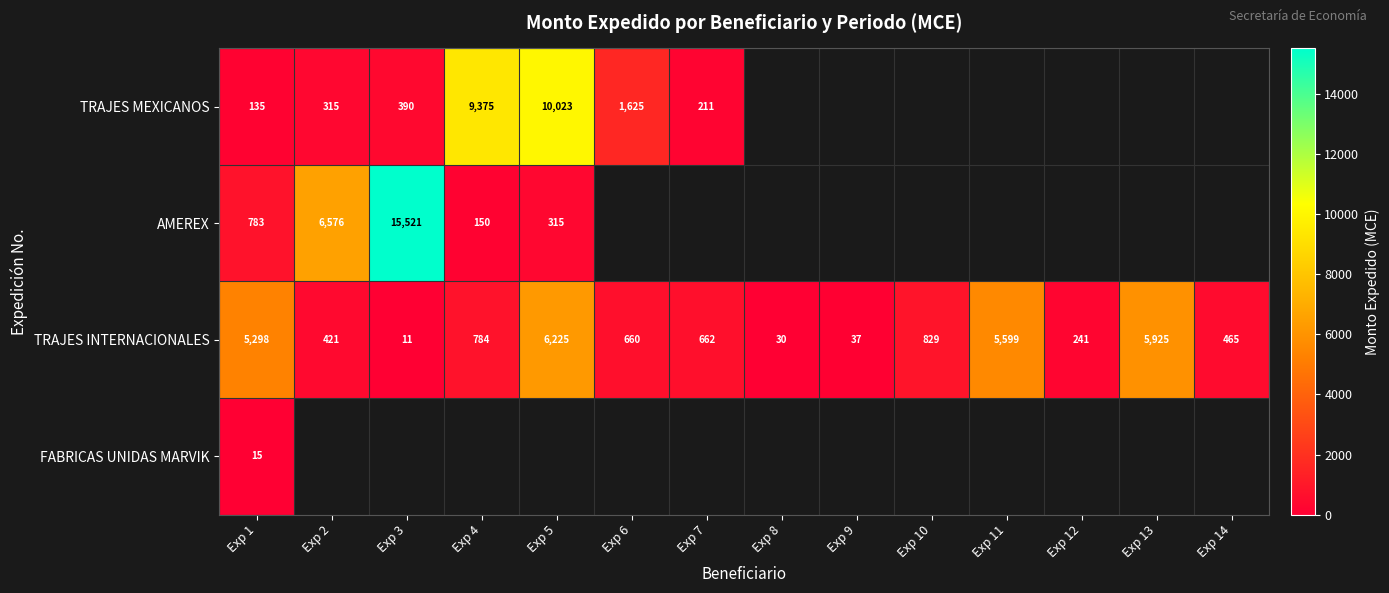

The TRAJES INTERNACIONALES series shows 2592 at Exp 1. True or false?

False